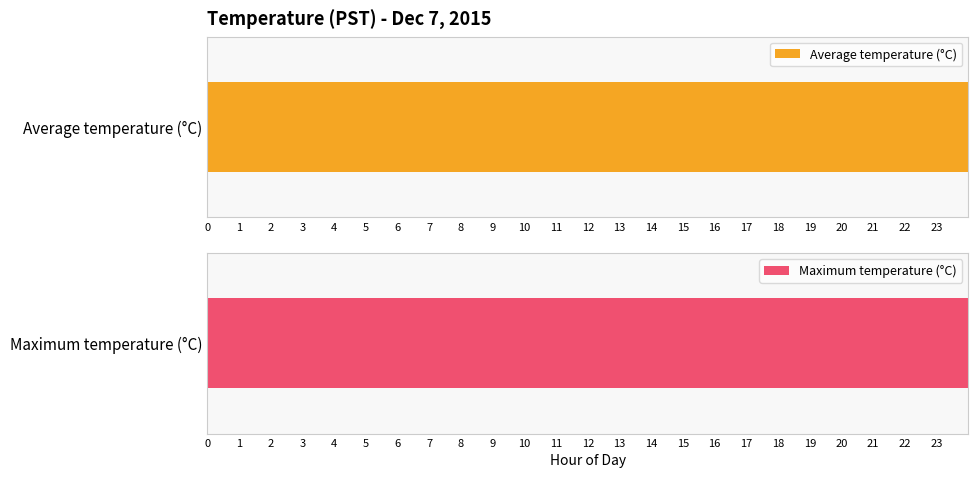

List the series in order of their overall mean, lowest first.

Average temperature (°C), Maximum temperature (°C)